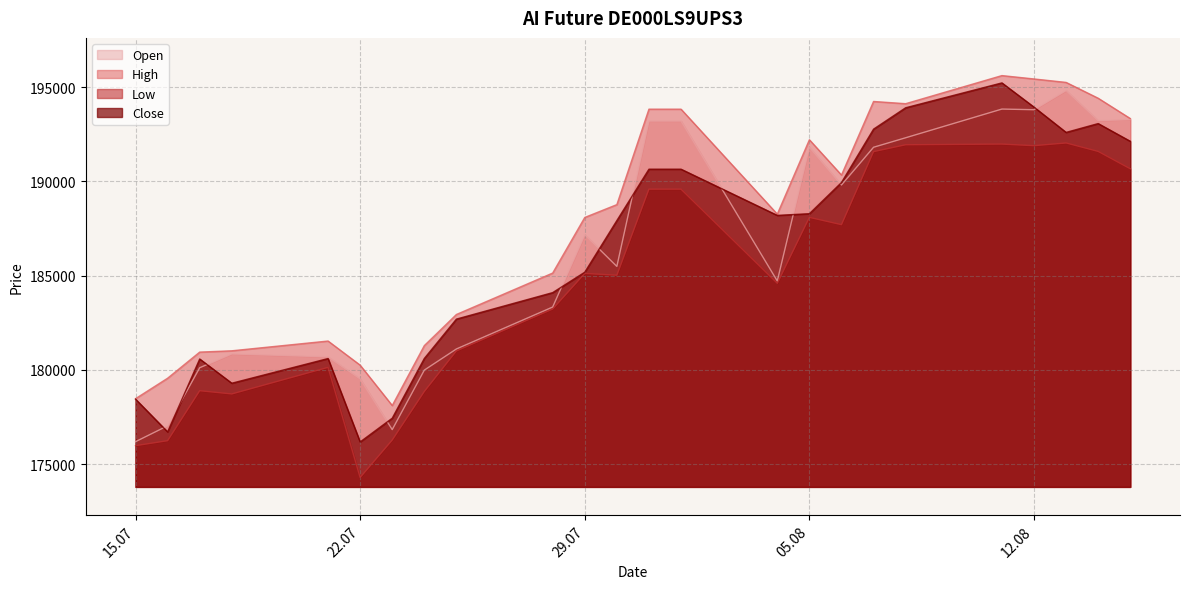

Does the chart have visible grid lines?

Yes